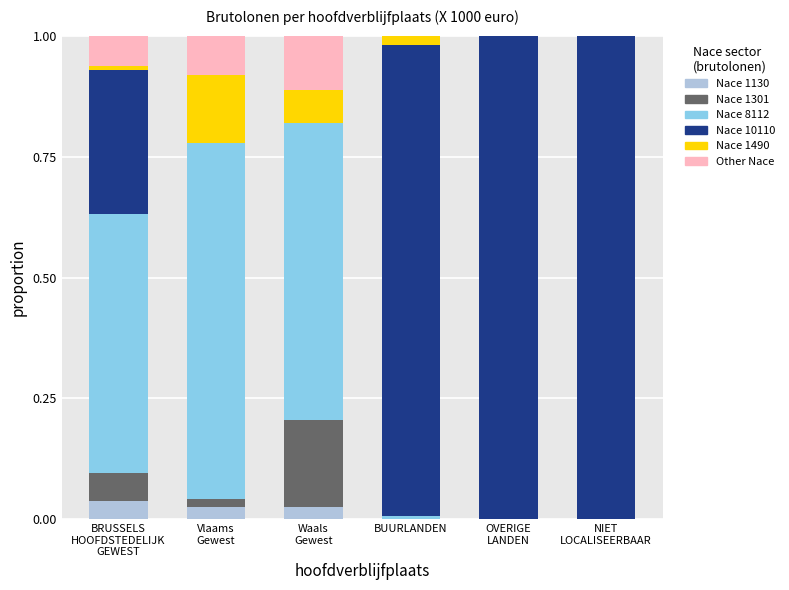

True or false: Nace 1130 has a value of 0.0 at BUURLANDEN.

True